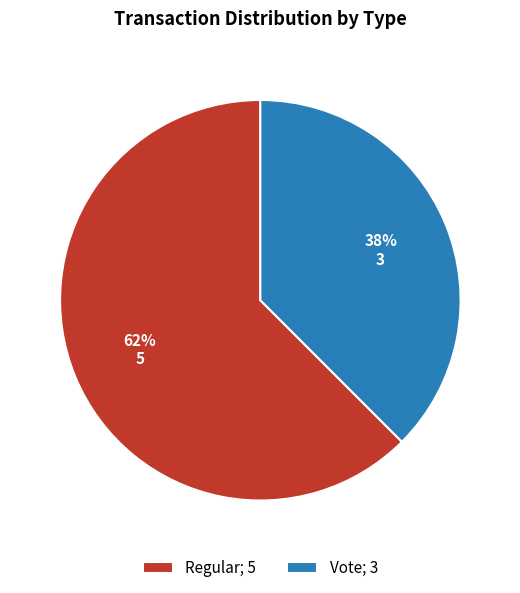

Is the sum of Vote and Regular greater than half?

Yes